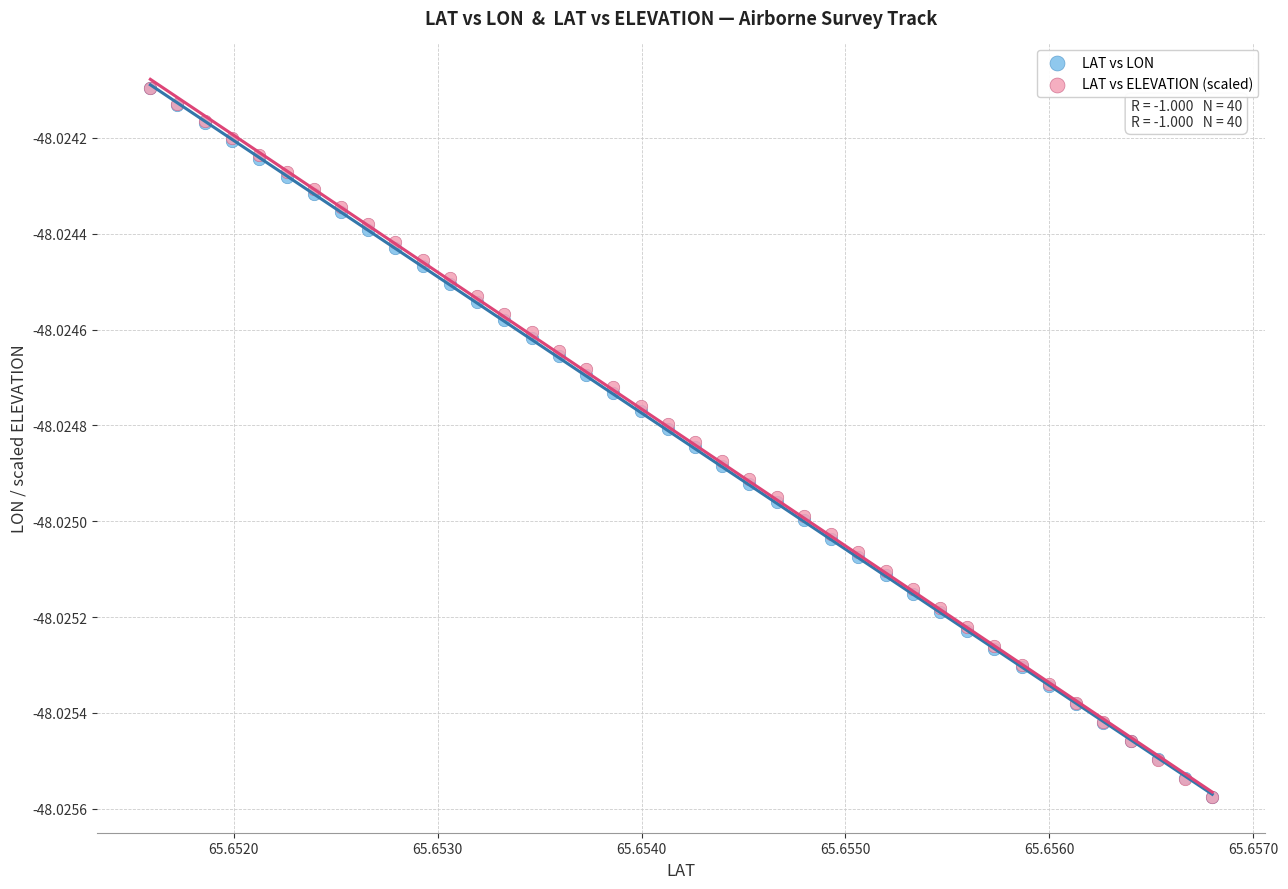

What are all the series names shown in the legend?

LAT vs LON, LAT vs ELEVATION (scaled)